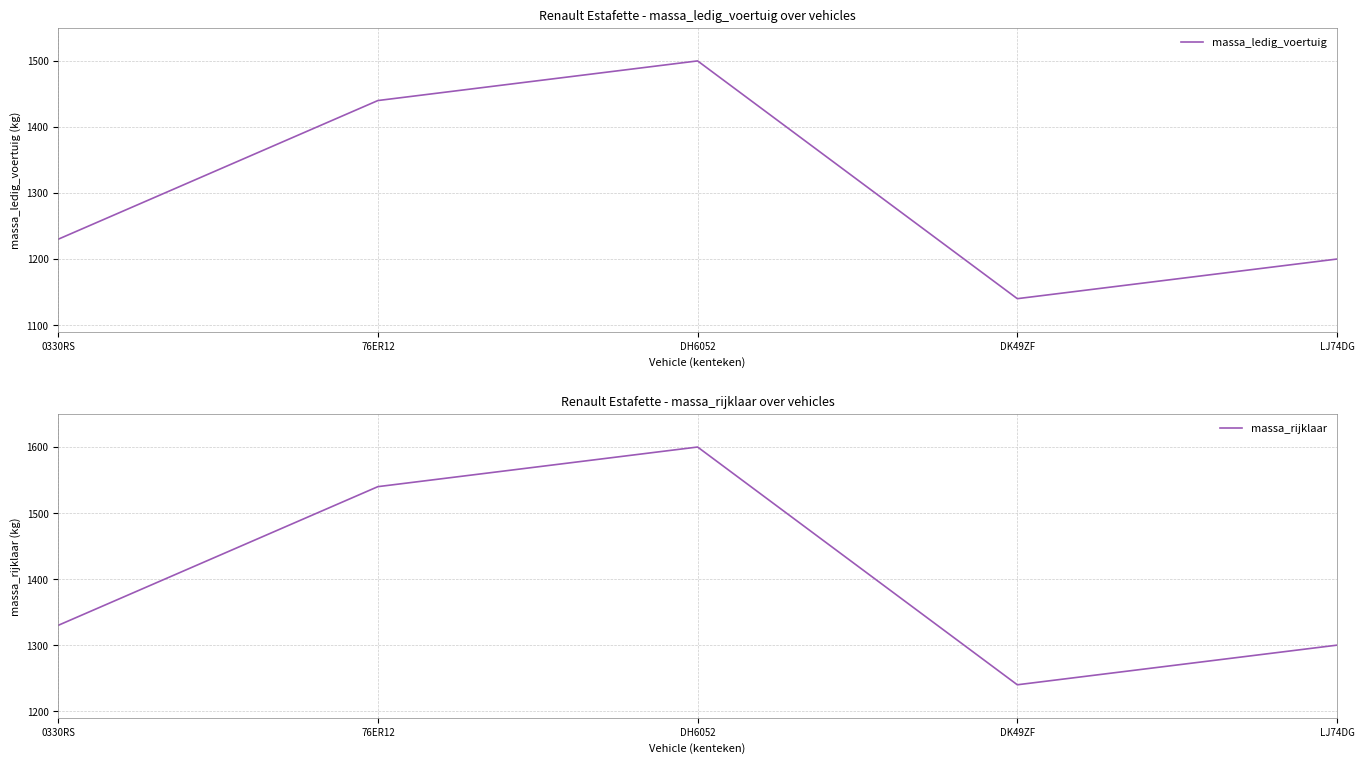

Which category has the lowest value across all series?

DK49ZF